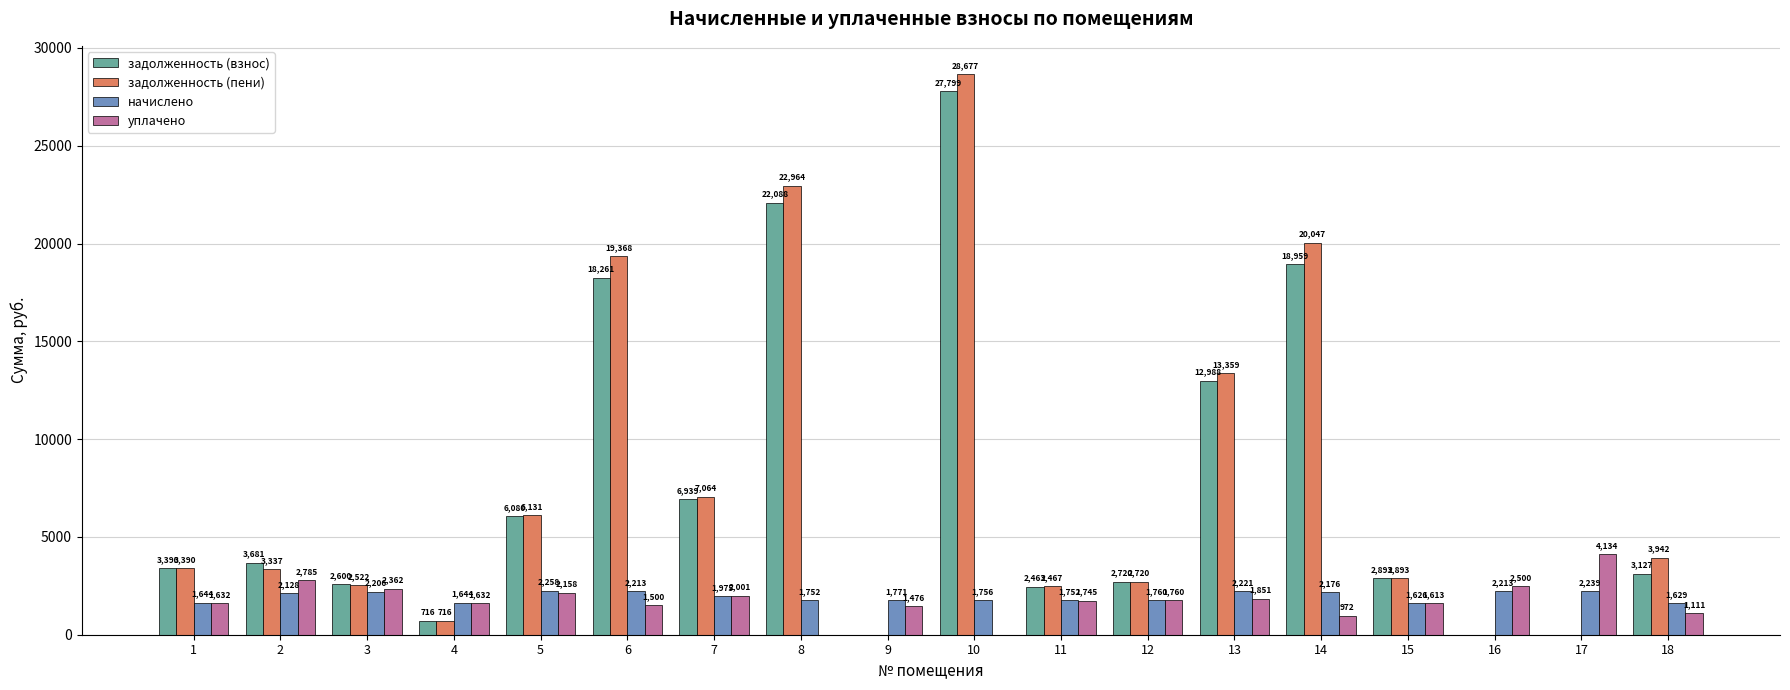

Are the bars horizontal?

No